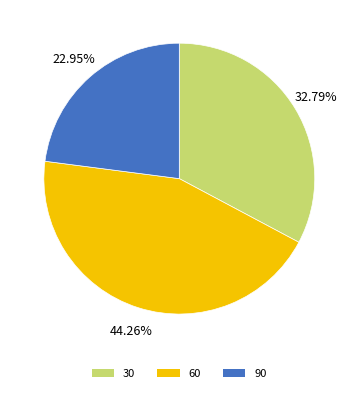

What is the ratio of the value at 30 to the value at 60?

0.7